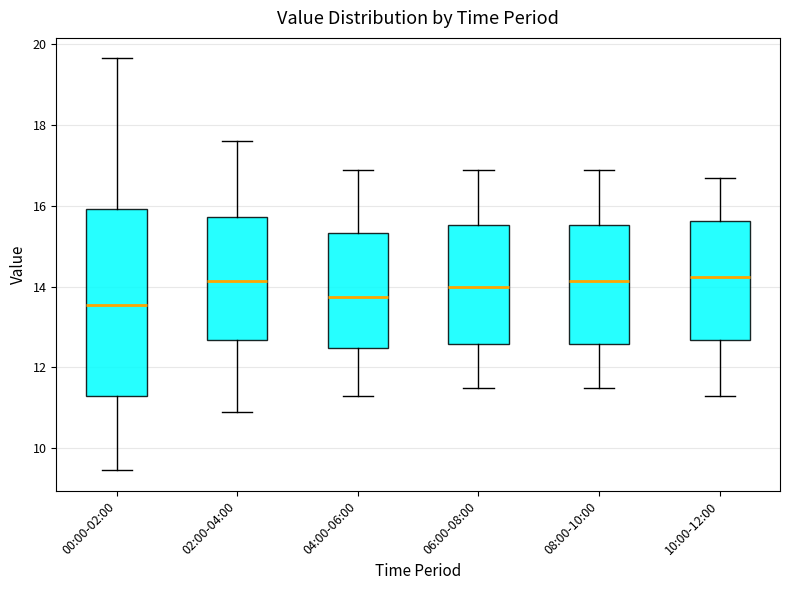

Where does the median line of the box for 08:00-10:00 sit on the y-axis? The values are not printed on the chart, so give them approximately, as read against the axis.

14.2